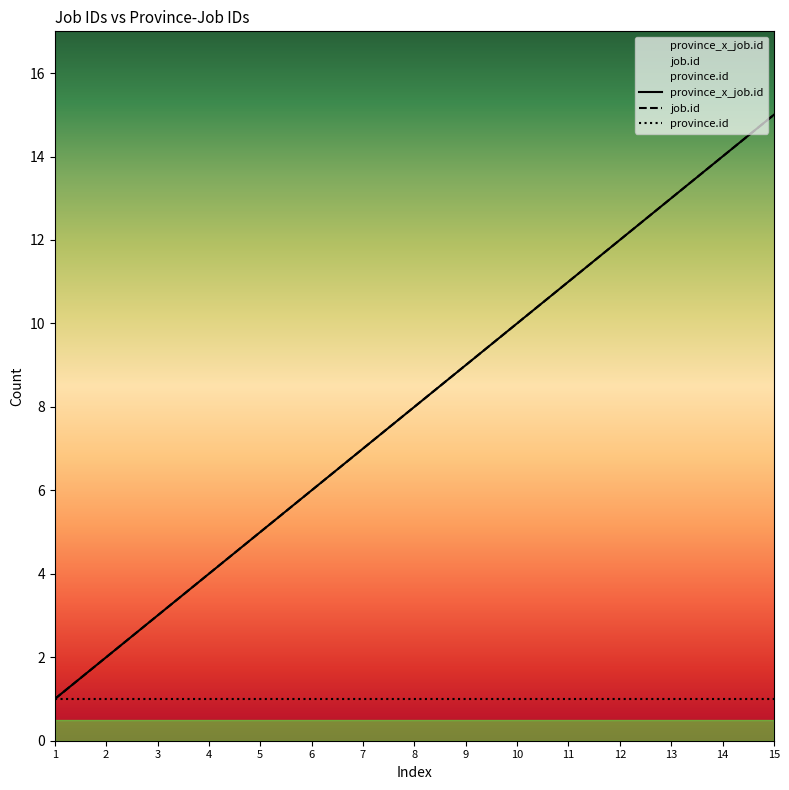

True or false: job.id and province_x_job.id cross at least once.

False